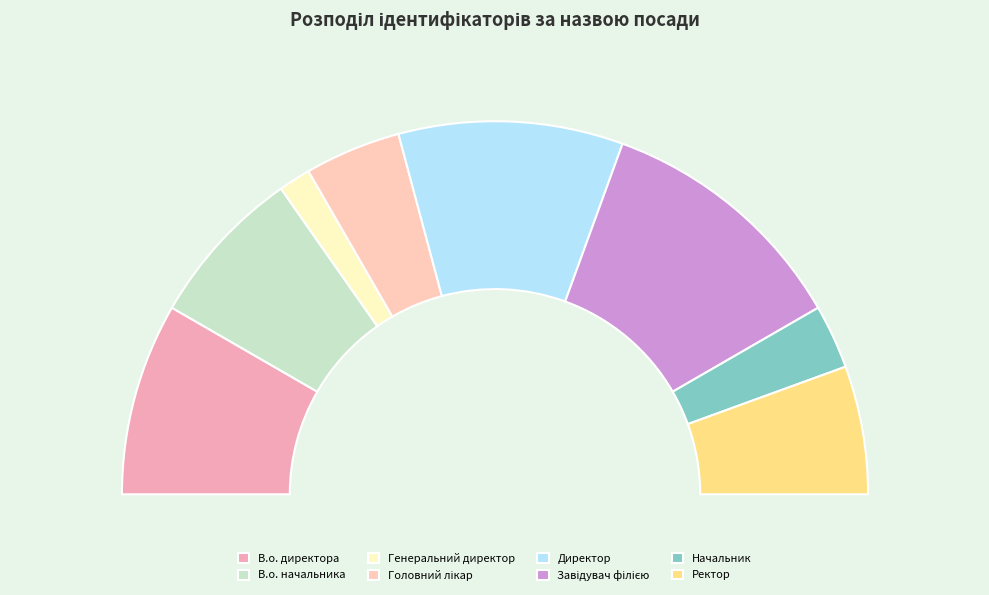

Does Начальник represent more than half of the total?

No